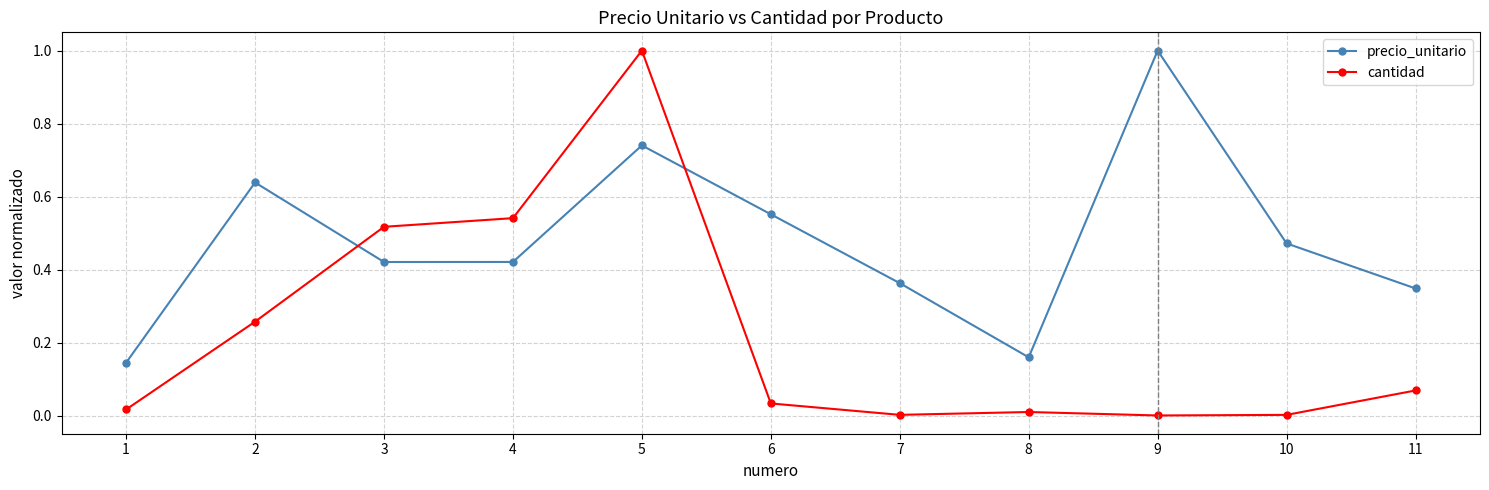

At which category is the sum across all series the highest?

5